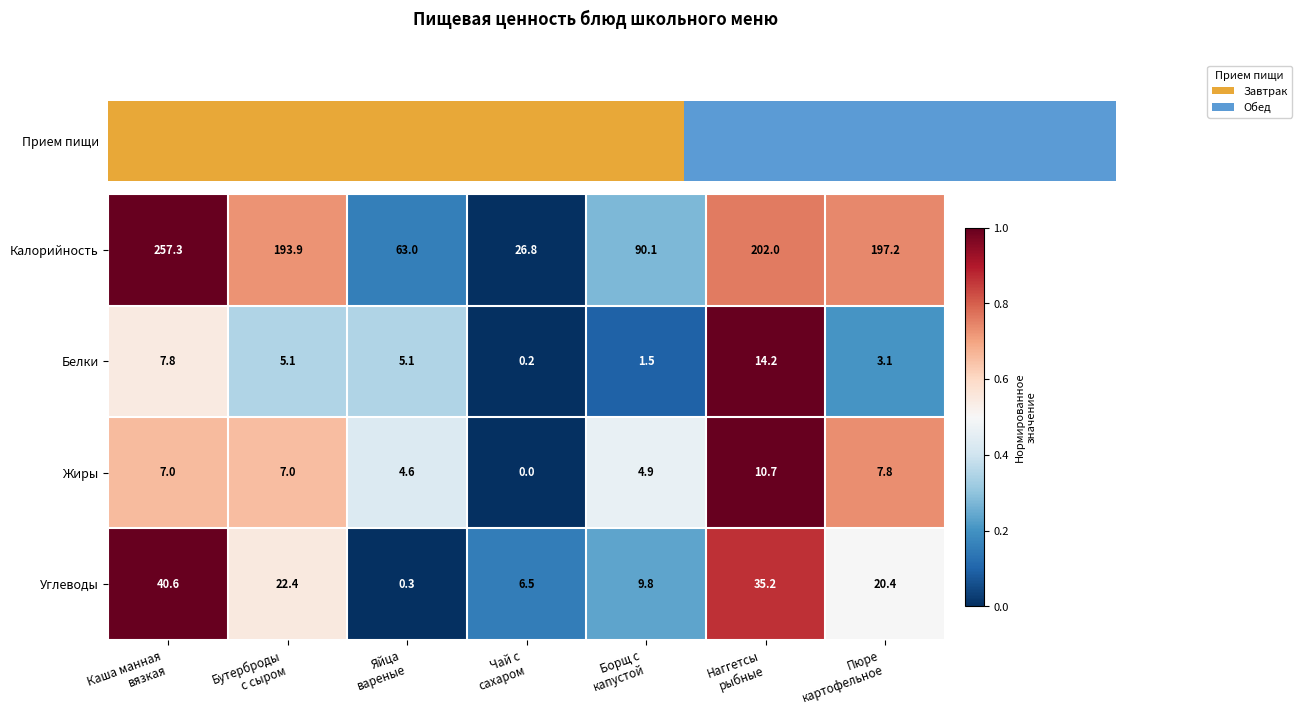

Reading right to left, extract all data points from this chart.

Калорийность: 197.2	202.0	90.1	26.8	63.0	193.9	257.3
Белки: 3.1	14.2	1.5	0.2	5.1	5.1	7.8
Жиры: 7.8	10.7	4.9	0.0	4.6	7.0	7.0
Углеводы: 20.4	35.2	9.8	6.5	0.3	22.4	40.6